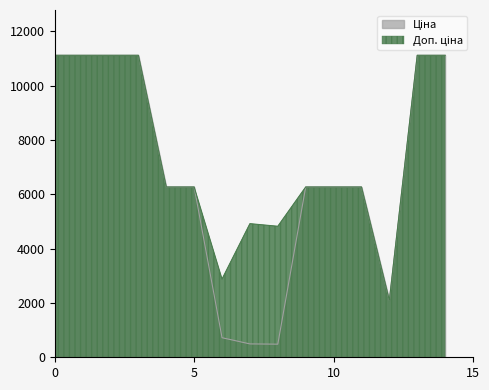

What is the maximum value shown in the chart?

11113.6